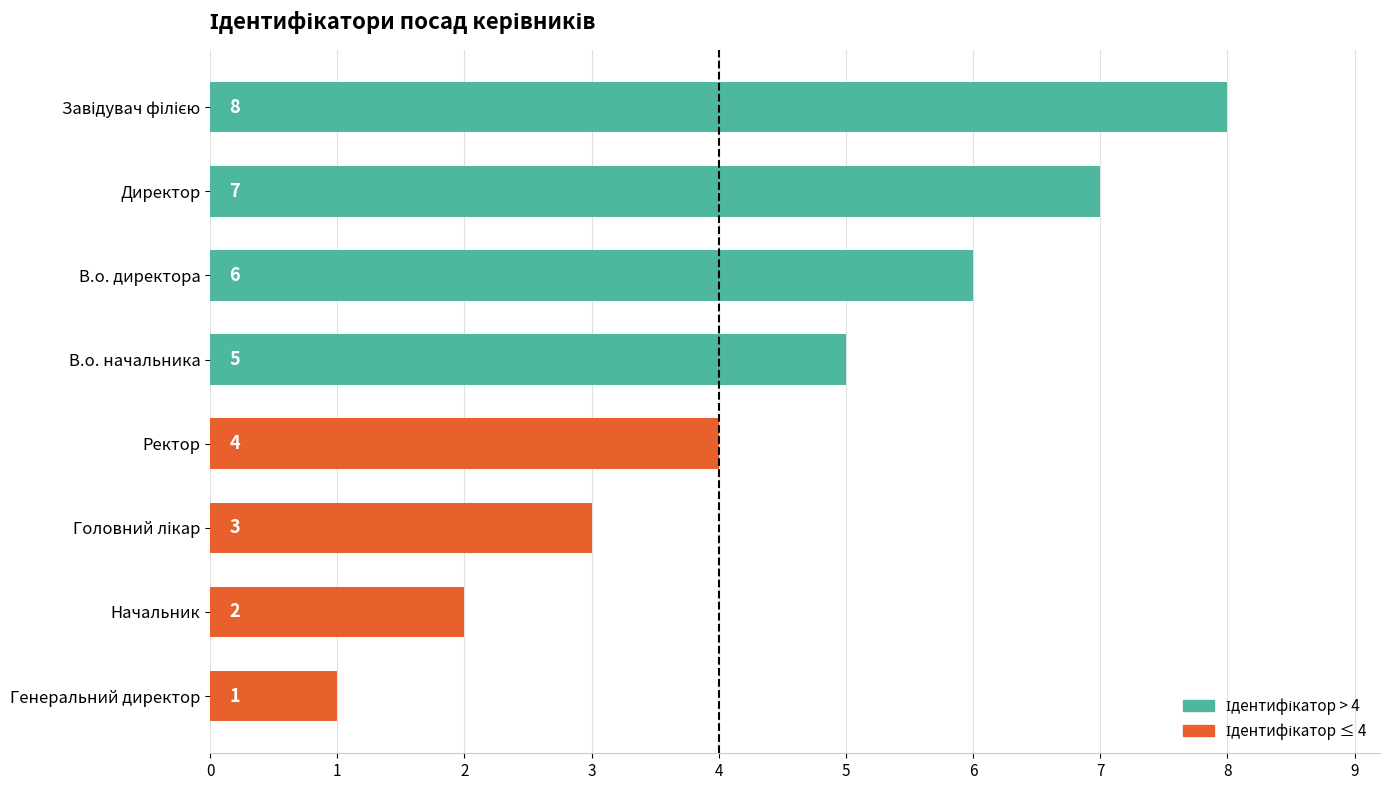

Are the bars grouped side by side (vs. stacked)?

No